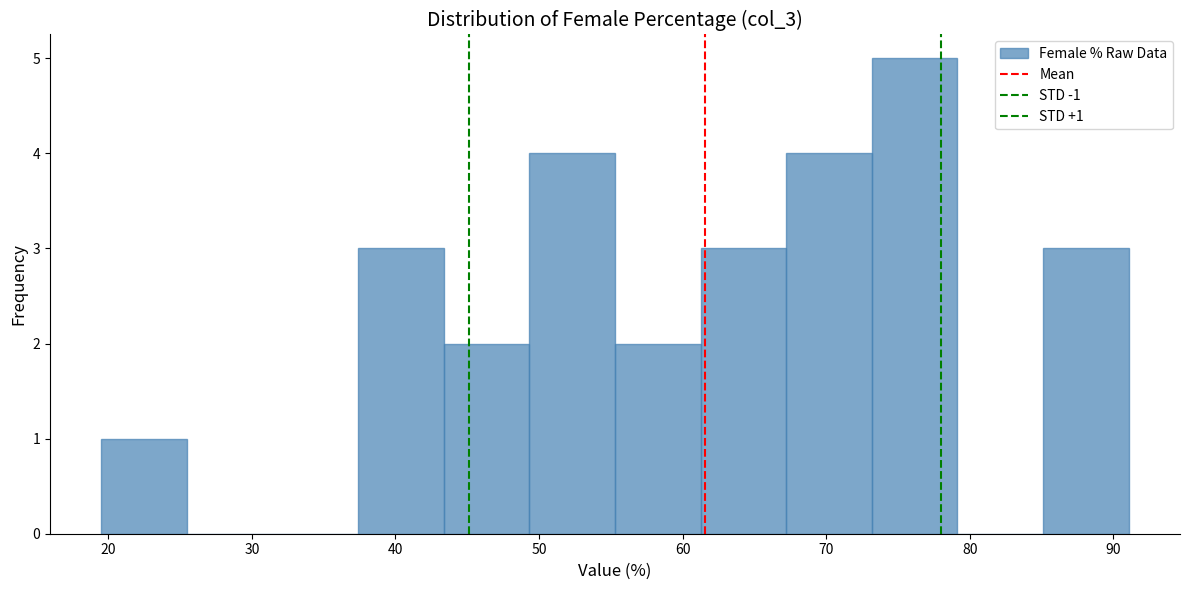

Over which range of the x-axis is the bar tallest?

73 to 79